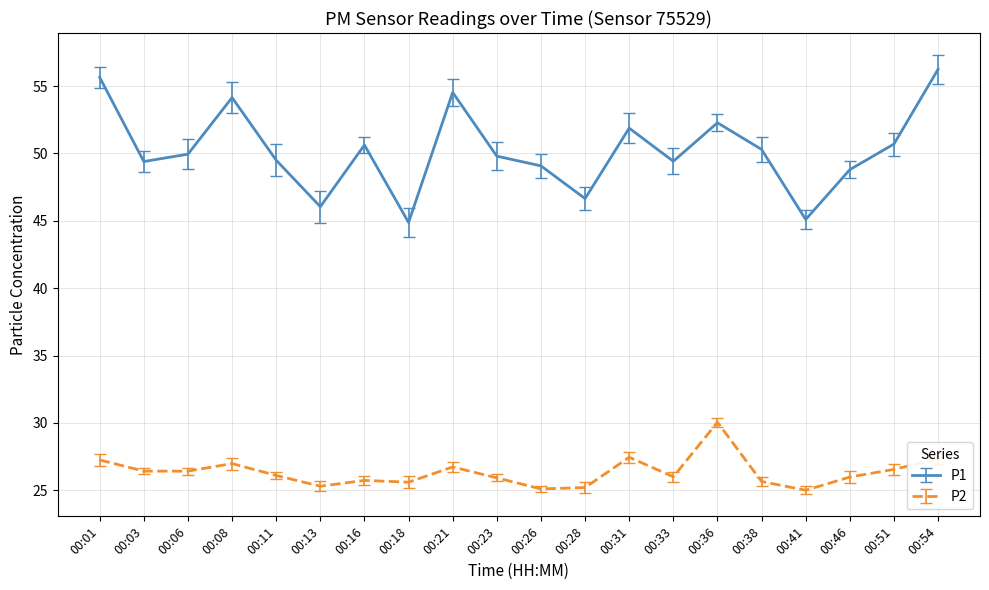

Where is P1 nearest to the value 50?

00:06